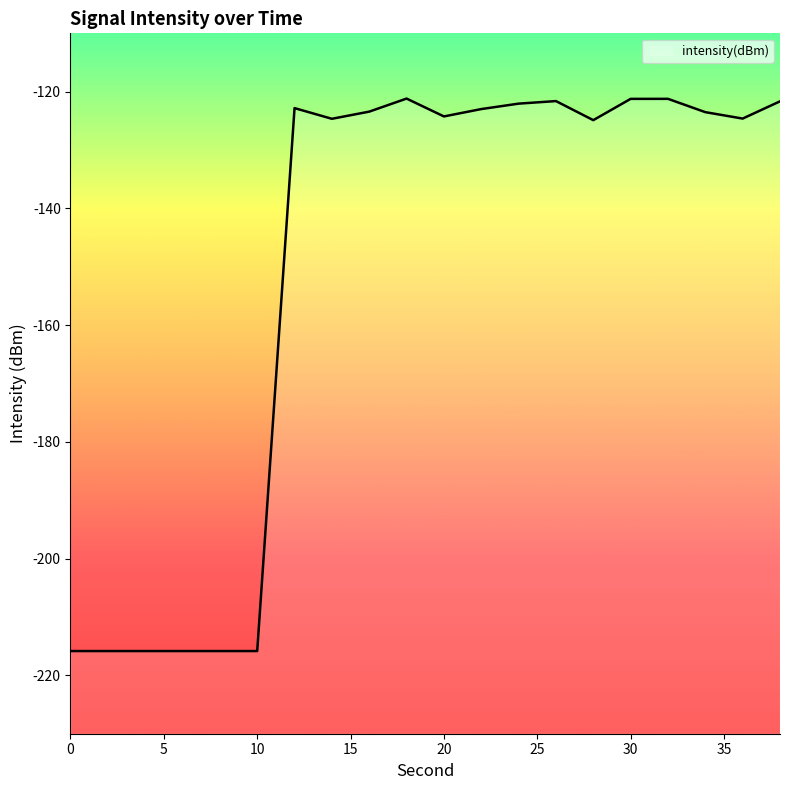

How many values are below -123?

12